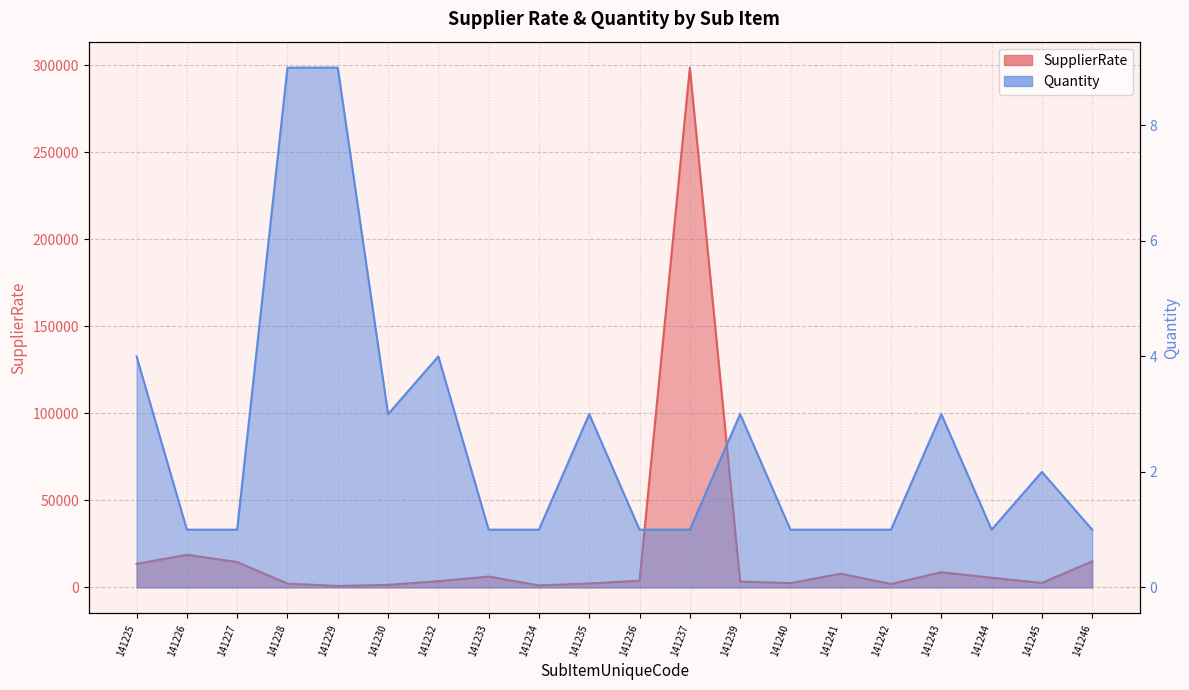

At how many categories does at least one series exceed 40941?

1